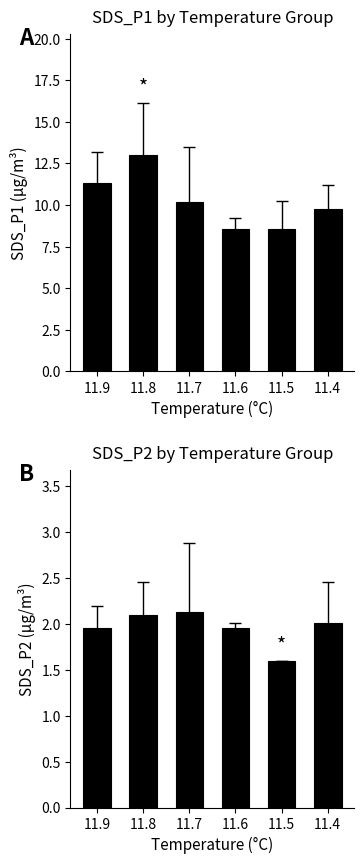

Rank the series at 11.4 from highest to lowest value.

SDS_P1, SDS_P2